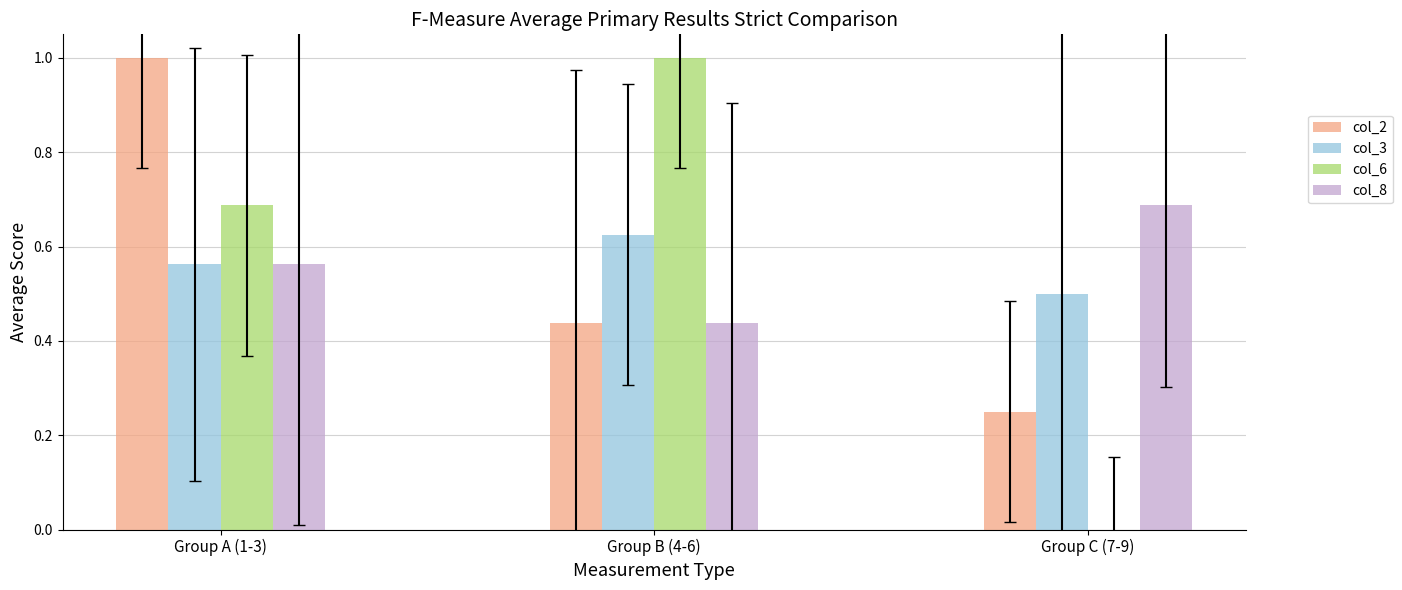

The value of col_2 at Group B (4-6) is 0.6. True or false?

False